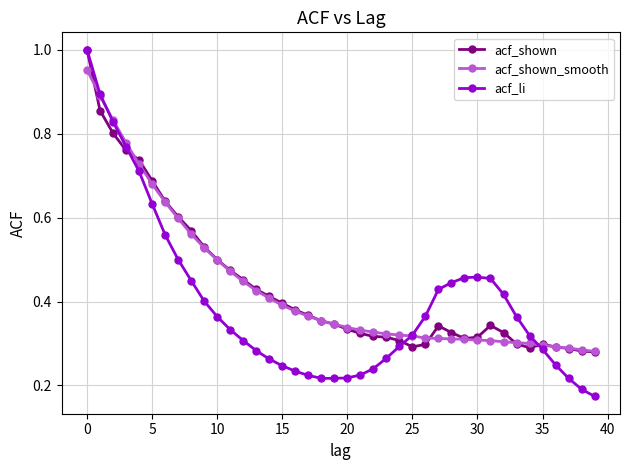

Which series has the widest spread of values?

acf_li